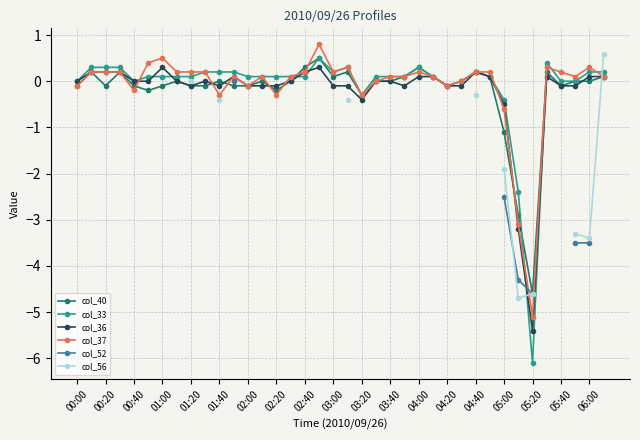

At which label does col_37 reach its minimum?

05:20